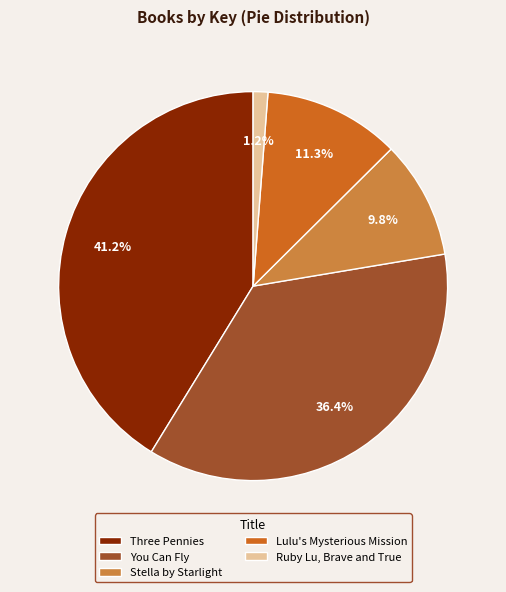

What percentage is the You Can Fly slice, to the nearest percent?

36%